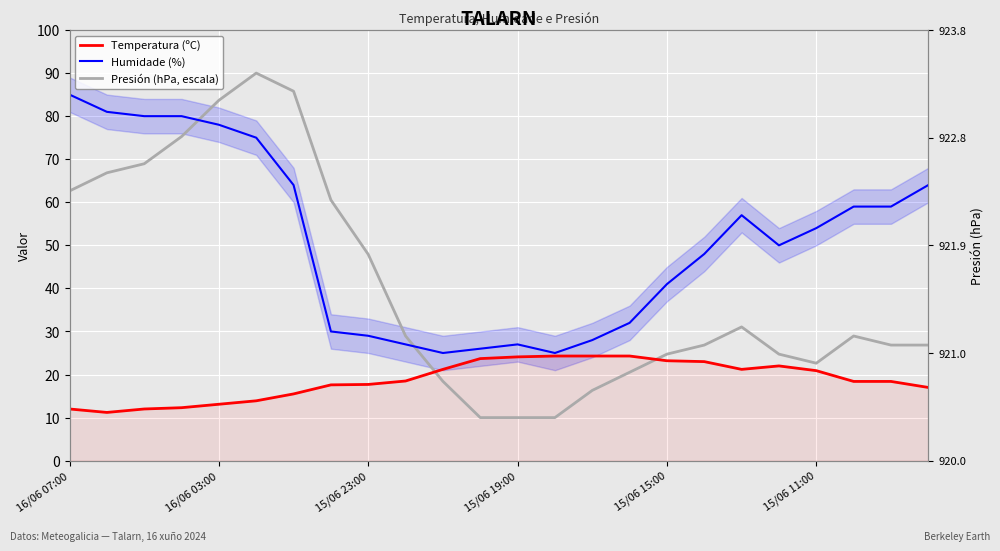

Is it true that Temperatura (ºC) equals 24.3 at 13?

True